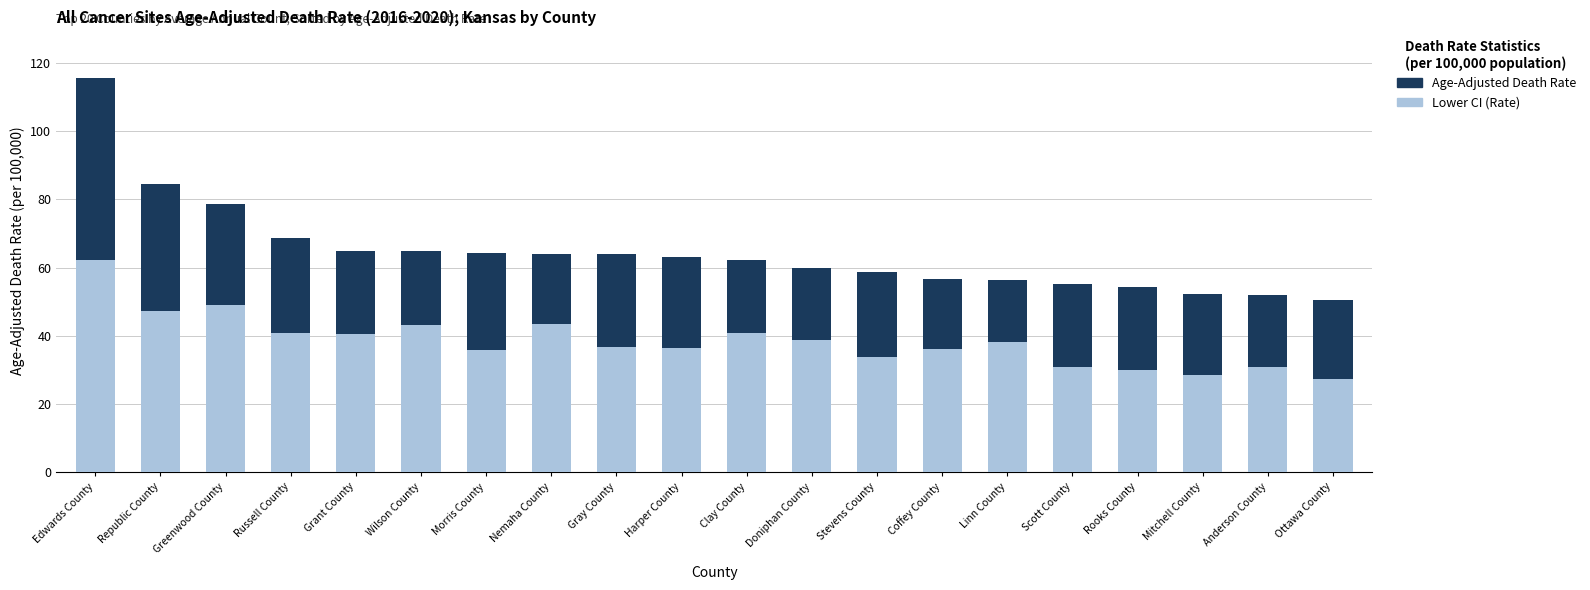

What are all the series names shown in the legend?

Age-Adjusted Death Rate, Lower CI (Rate)